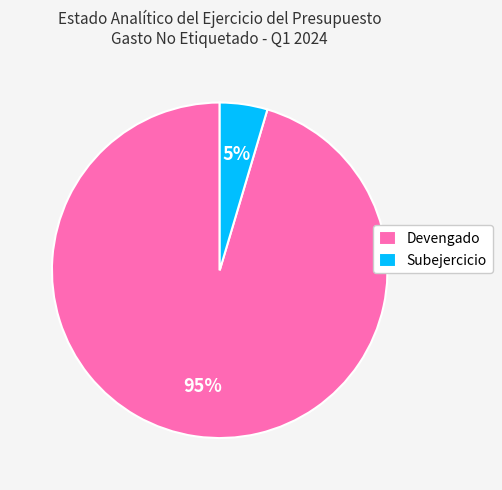

Rank the categories by value from lowest to highest.

Subejercicio, Devengado